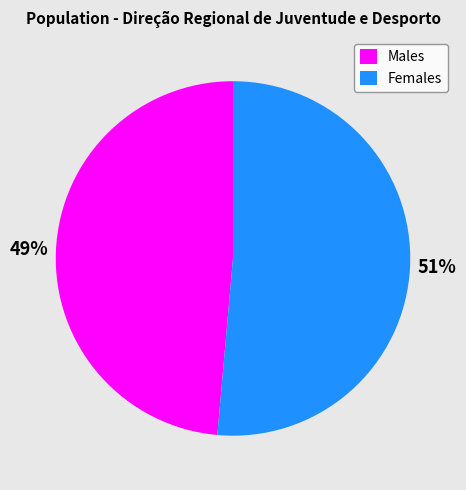

To the nearest percent, what is the combined percentage of Males and Females?

100%